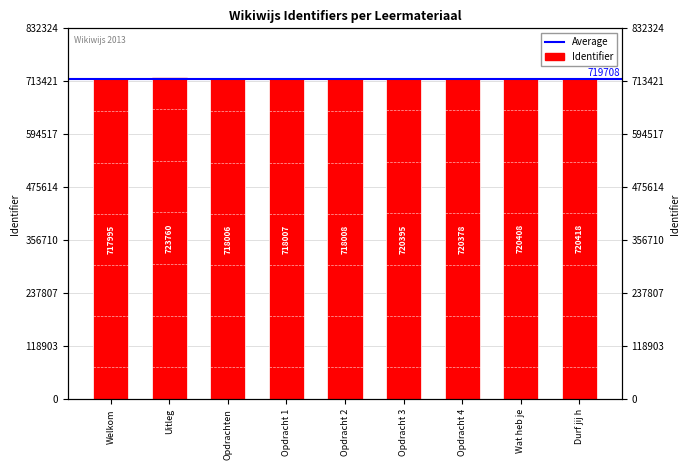

What is the maximum value shown in the chart?

723760